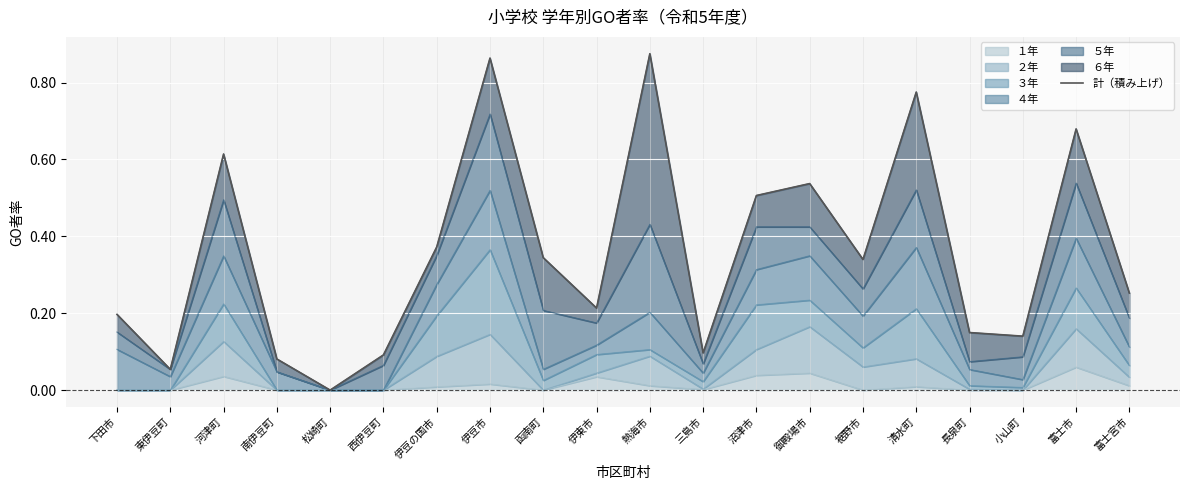

Reading left to right, extract all data points from this chart.

0.2	0.1	0.6	0.1	0.0	0.1	0.4	0.9	0.3	0.2	0.9	0.1	0.5	0.5	0.3	0.8	0.1	0.1	0.7	0.3